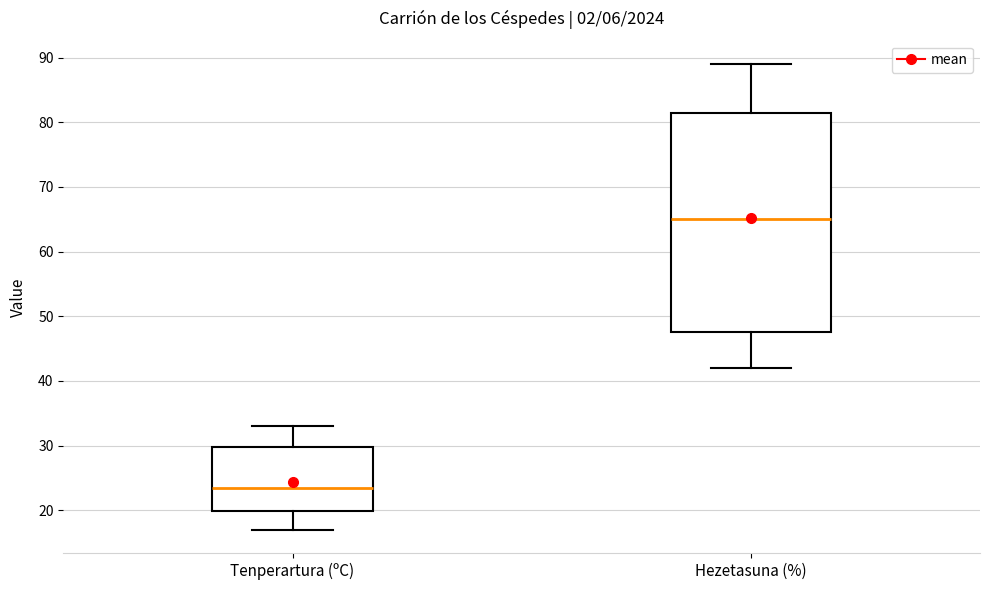

Where does the lower whisker of the box for Hezetasuna (%) end on the y-axis? The values are not printed on the chart, so give them approximately, as read against the axis.

42